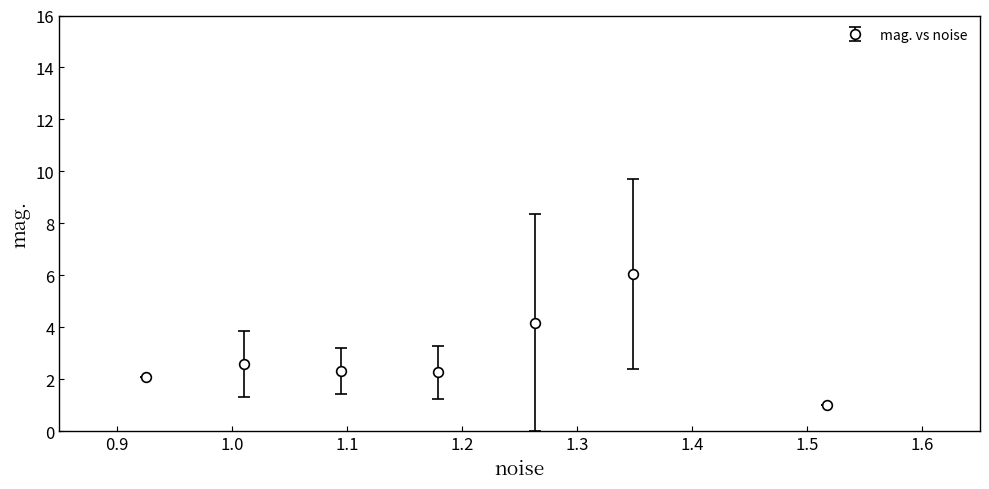

What is the difference between the second highest and minimum values?

3.2